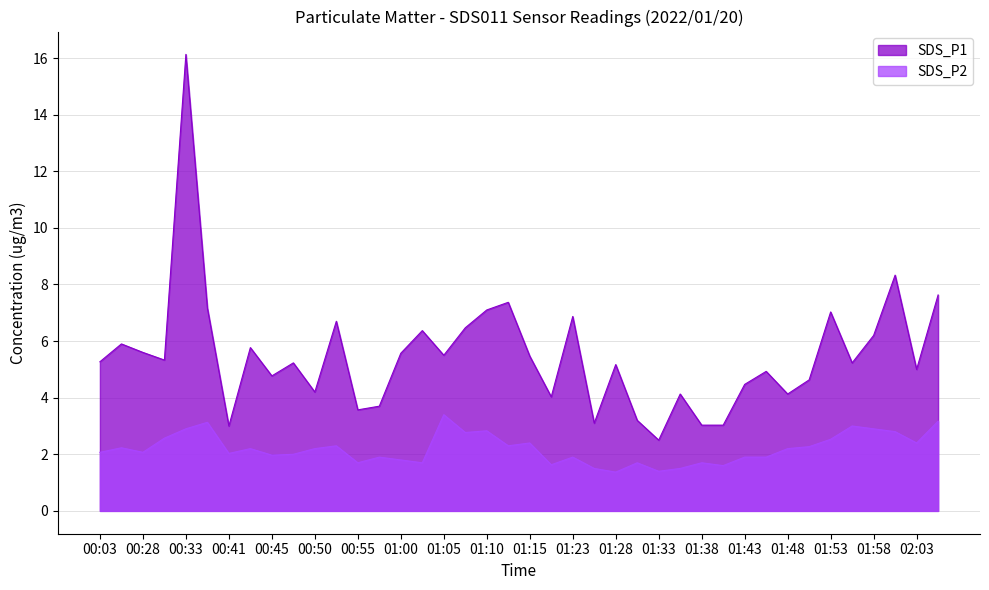

Reading left to right, extract all data points from this chart.

SDS_P1: 00:03=5.3	00:08=5.9	00:28=5.6	00:30=5.3	00:33=16.1	00:38=7.2	00:41=3.0	00:43=5.8	00:45=4.8	00:48=5.2	00:50=4.2	00:53=6.7	00:55=3.6	00:58=3.7	01:00=5.6	01:03=6.4	01:05=5.5	01:08=6.5	01:10=7.1	01:13=7.4	01:15=5.5	01:21=4.0	01:23=6.9	01:26=3.1	01:28=5.2	01:31=3.2	01:33=2.5	01:36=4.1	01:38=3.0	01:41=3.0	01:43=4.5	01:46=4.9	01:48=4.1	01:51=4.6	01:53=7.0	01:56=5.2	01:58=6.2	02:01=8.3	02:03=5.0	02:20=7.6
SDS_P2: 00:03=2.1	00:08=2.2	00:28=2.1	00:30=2.6	00:33=2.9	00:38=3.1	00:41=2.0	00:43=2.2	00:45=2.0	00:48=2.0	00:50=2.2	00:53=2.3	00:55=1.7	00:58=1.9	01:00=1.8	01:03=1.7	01:05=3.4	01:08=2.8	01:10=2.8	01:13=2.3	01:15=2.4	01:21=1.6	01:23=1.9	01:26=1.5	01:28=1.4	01:31=1.7	01:33=1.4	01:36=1.5	01:38=1.7	01:41=1.6	01:43=1.9	01:46=1.9	01:48=2.2	01:51=2.3	01:53=2.5	01:56=3.0	01:58=2.9	02:01=2.8	02:03=2.4	02:20=3.2